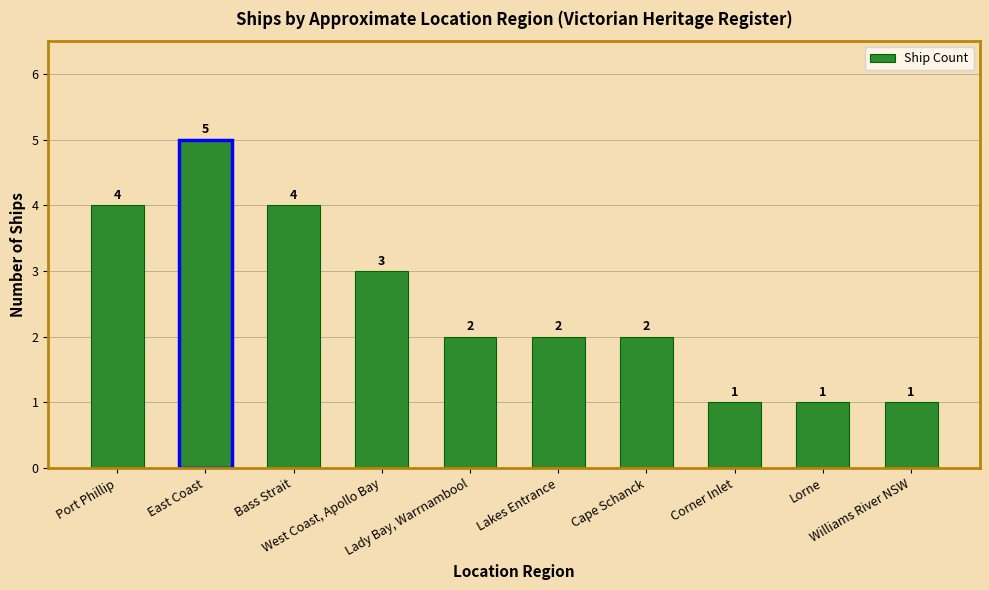

What is the change in value from Lady Bay, Warrnambool to Lorne?

-1